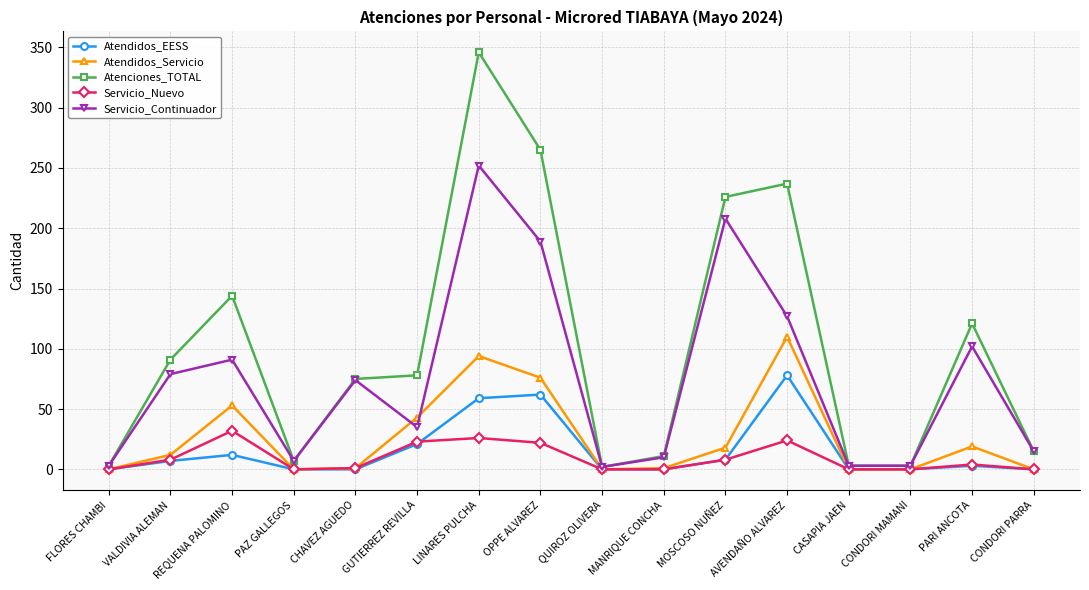

Rank the series by their maximum value, from lowest to highest.

Servicio_Nuevo, Atendidos_EESS, Atendidos_Servicio, Servicio_Continuador, Atenciones_TOTAL